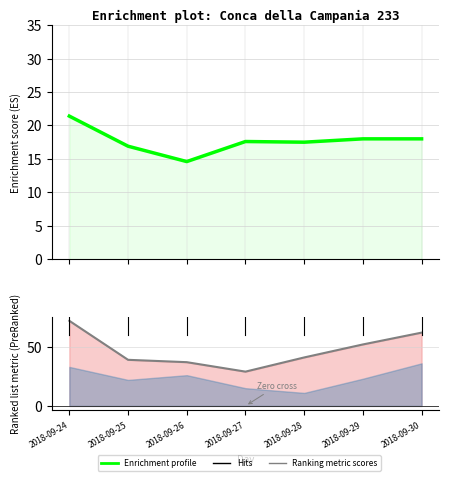

Reading right to left, what are all the values shown in this chart?

Enrichment profile: 18.0	18.0	17.5	17.6	14.6	16.9	21.4
Ranking metric scores: 62.0	52.0	41.0	29.0	37.0	39.0	72.0